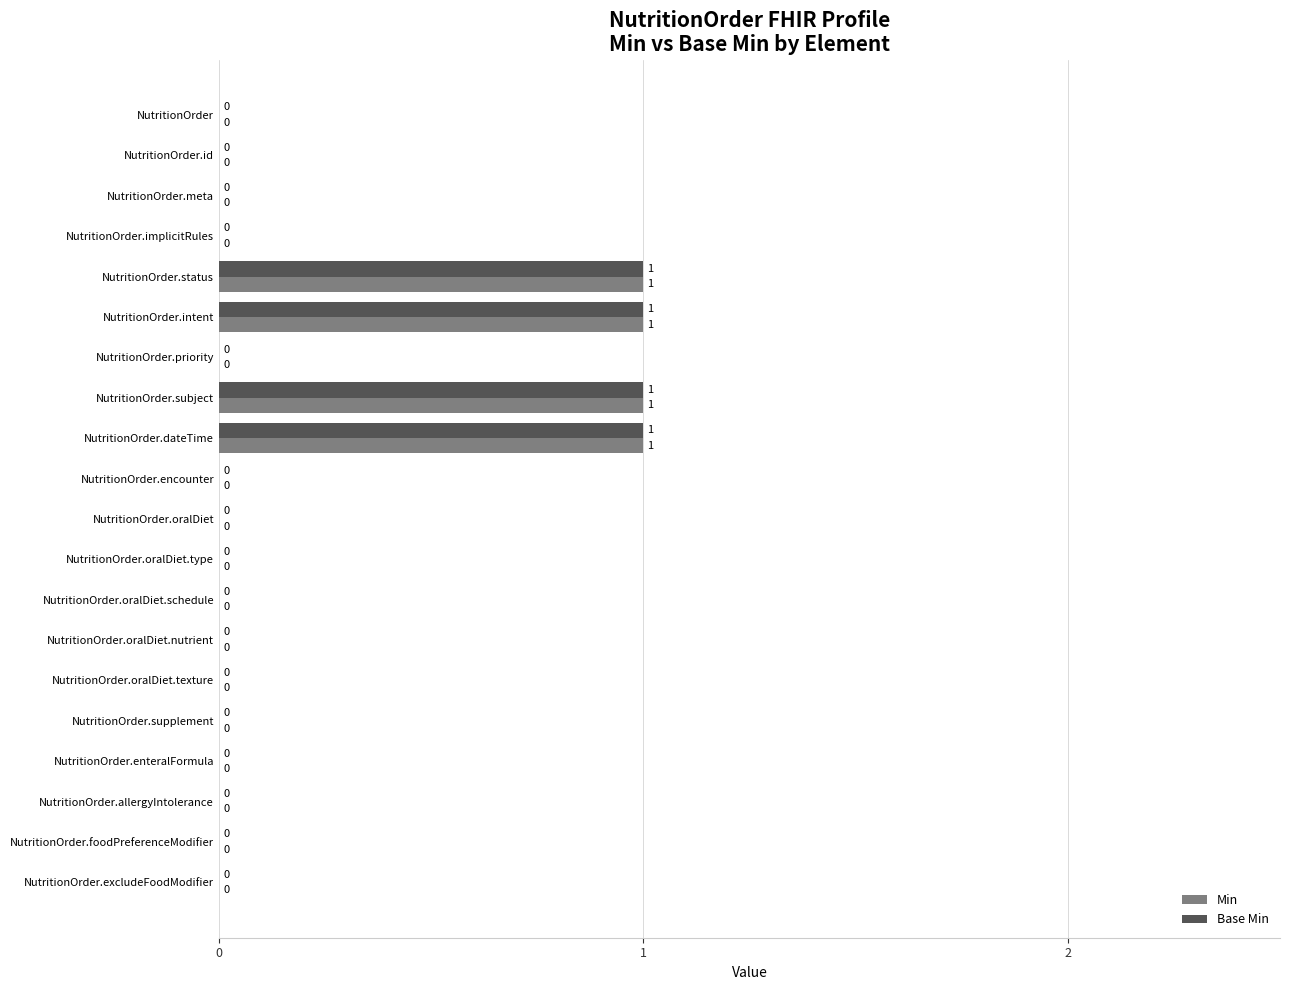

True or false: Min has a value of 0 at NutritionOrder.id.

True